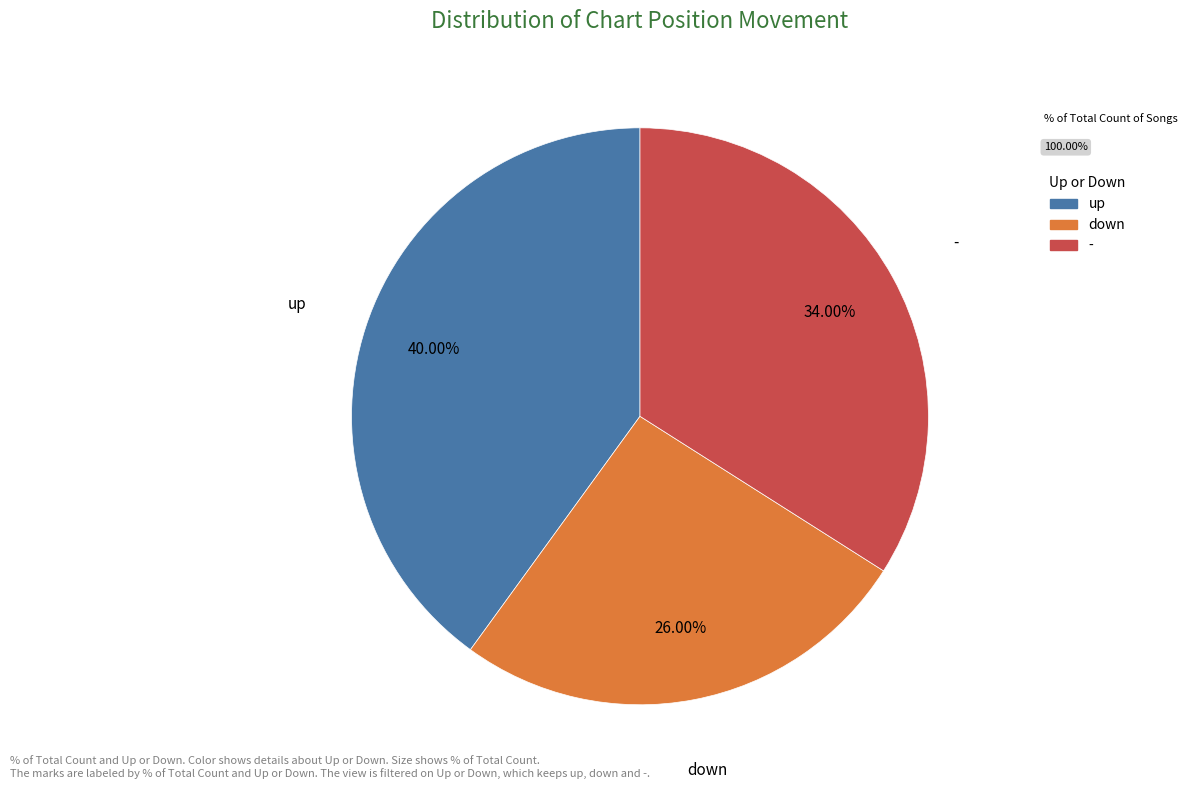

How many slices are in this pie chart?

3